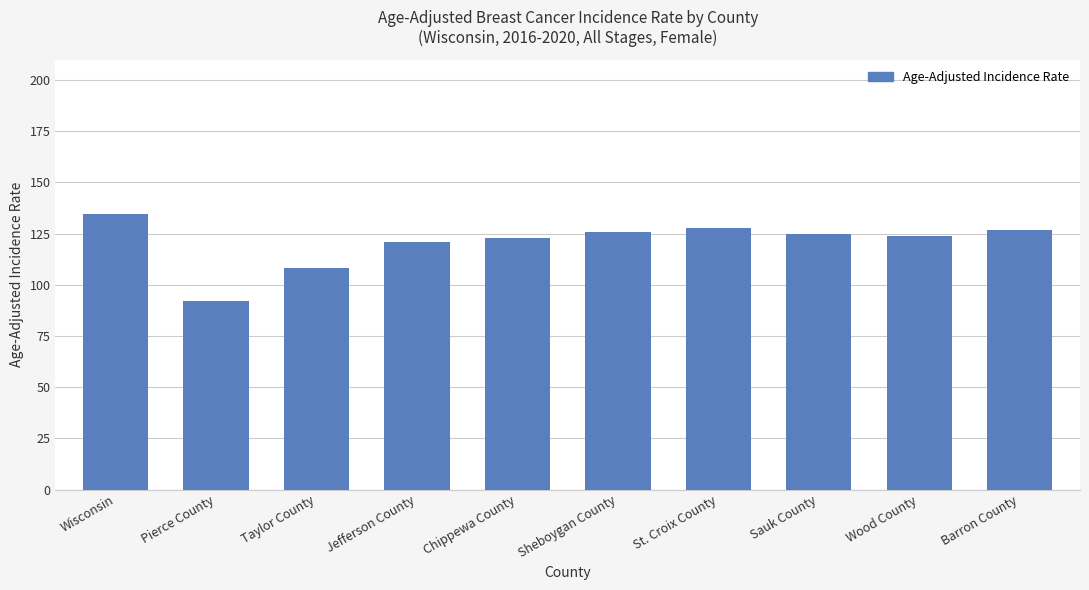

What is the minimum value shown in the chart?

92.2